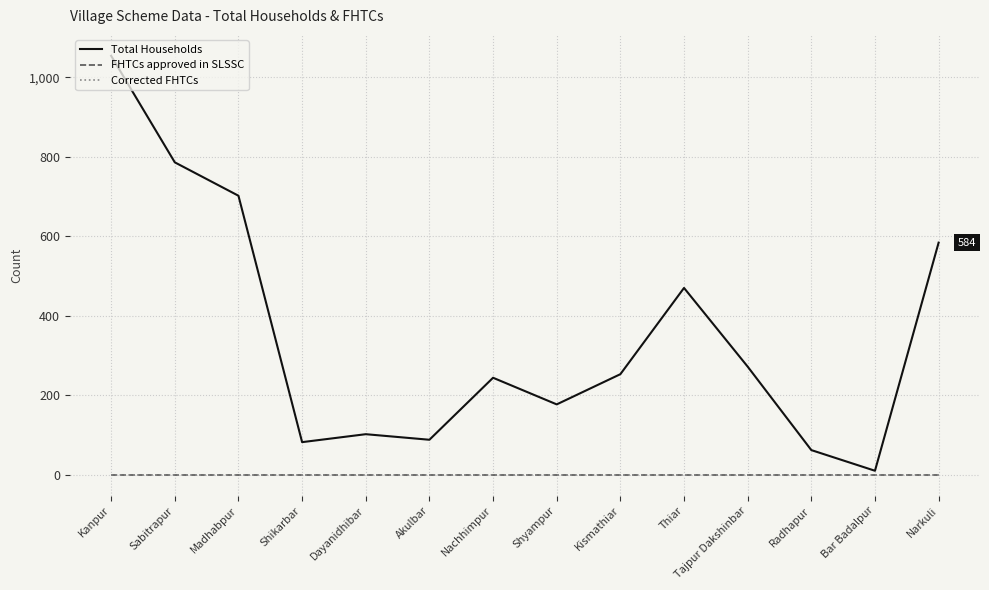

Is this an area chart (filled region under the line)?

No